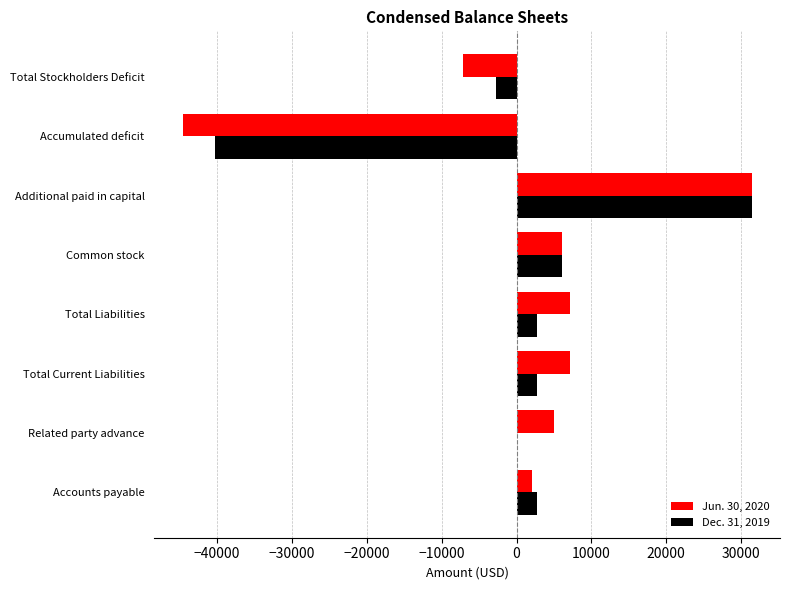

What is the greatest value displayed?

31403